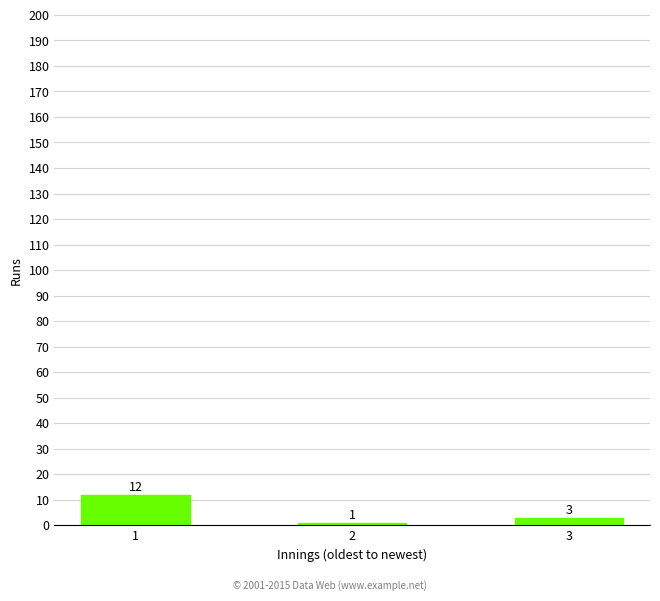

List the labels in order of value, largest first.

1, 3, 2